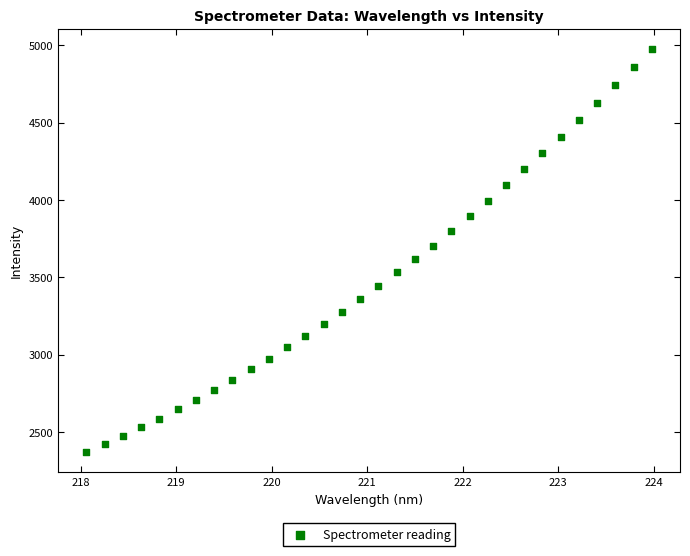

What is the range of Y values (max minus min)?

2607.2